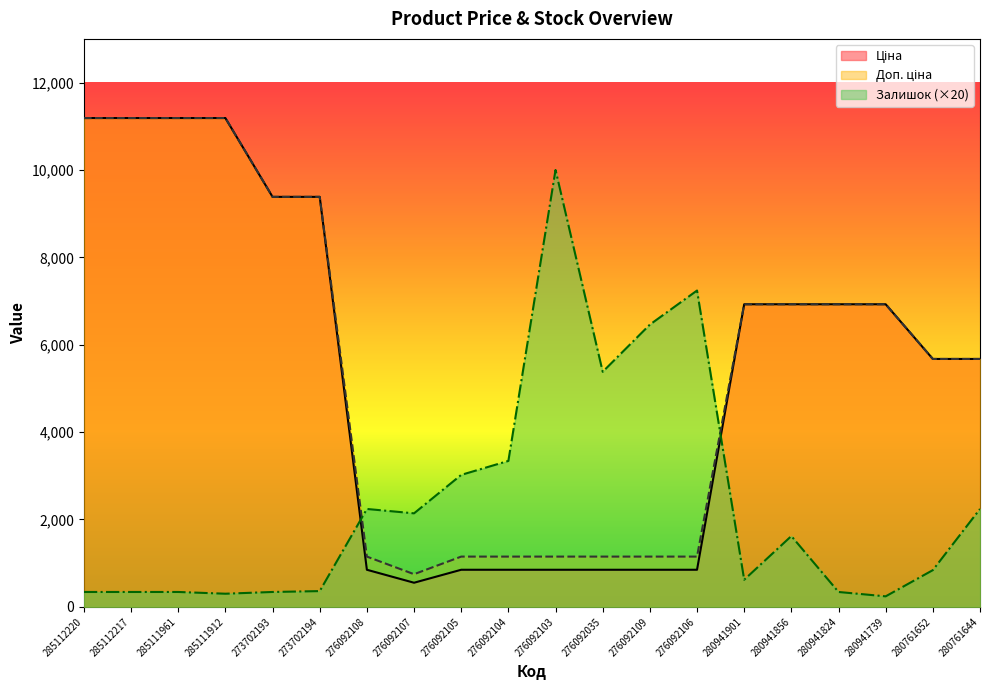

Which series has the widest spread of values?

Ціна